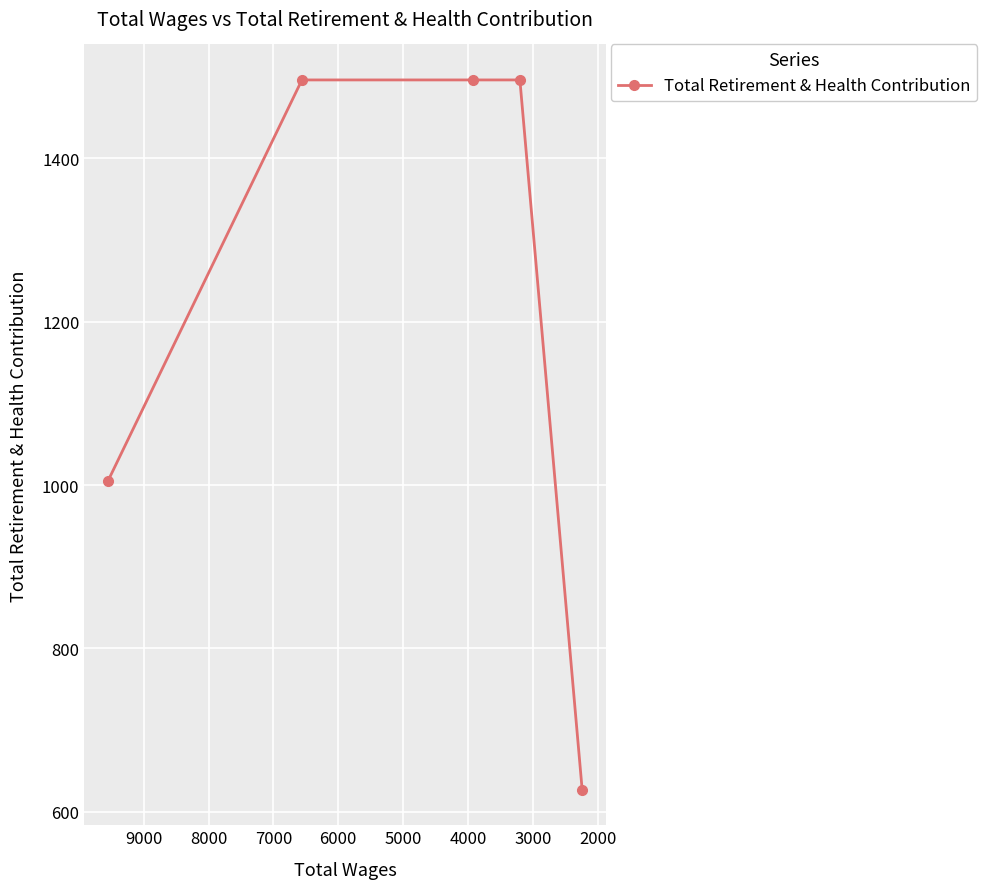

Count the number of data series in this chart.

1